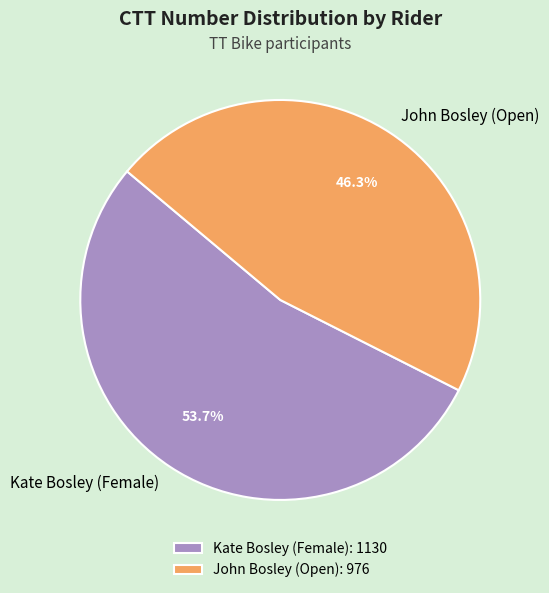

Is there a majority slice in this chart?

Yes